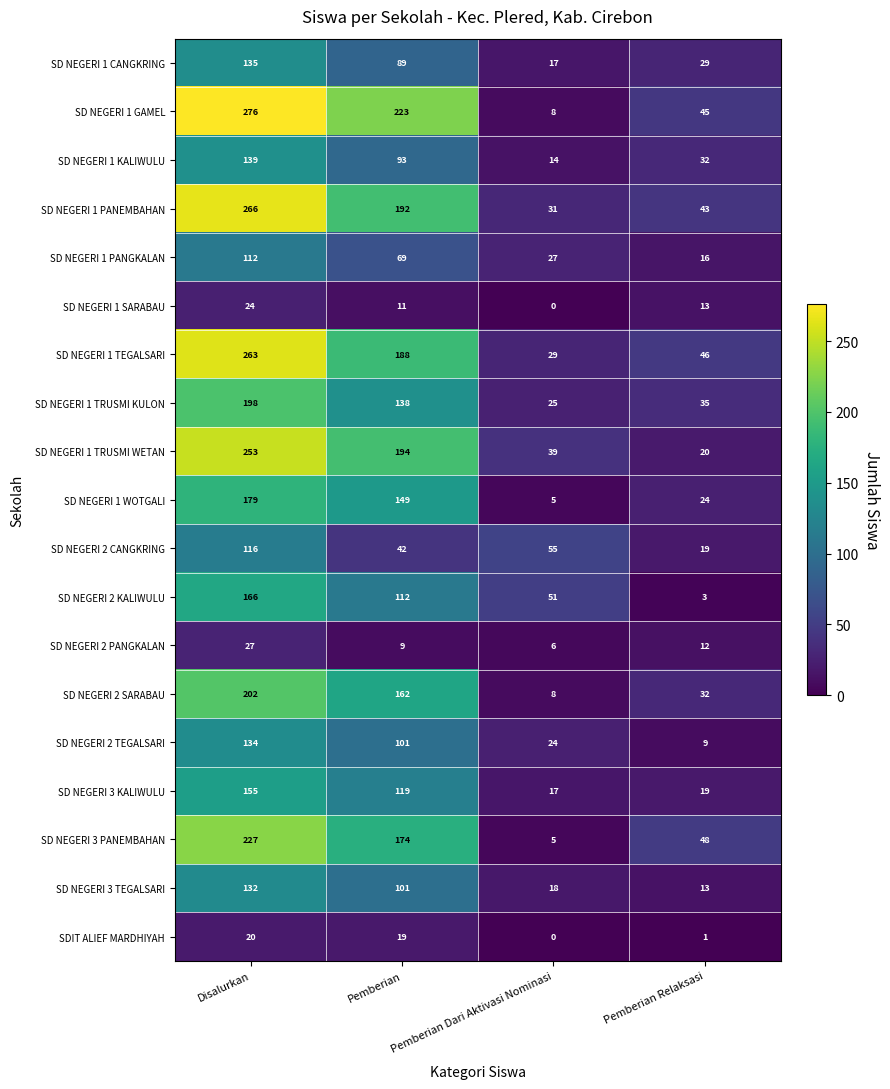

What is the total value across all series at Pemberian Relaksasi?

459